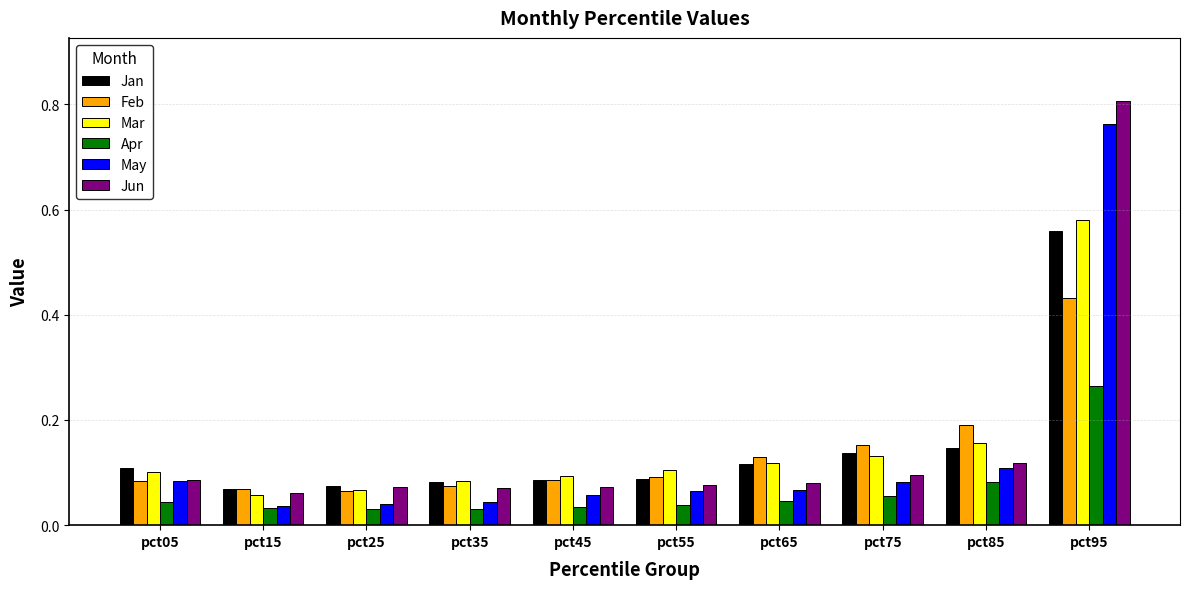

What is the spread (max minus min) of values at pct95?

0.5